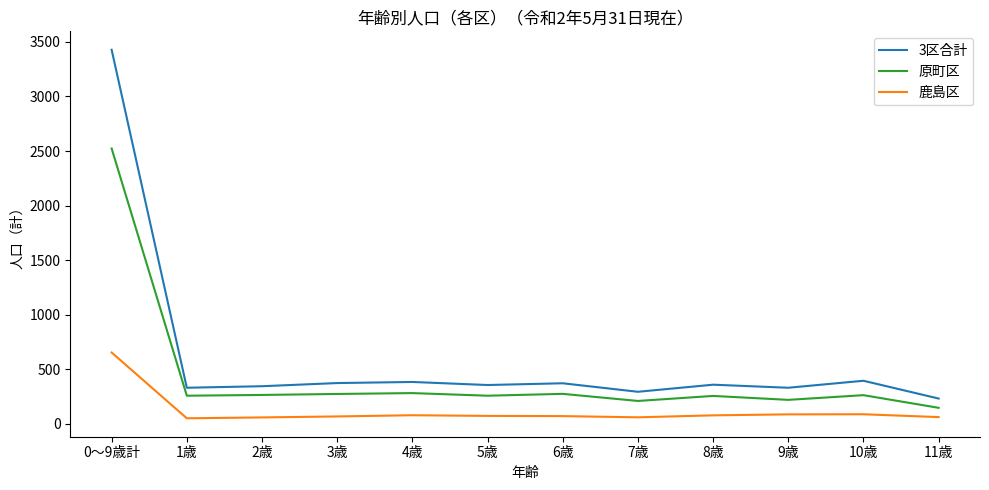

How many lines are shown in the chart?

3